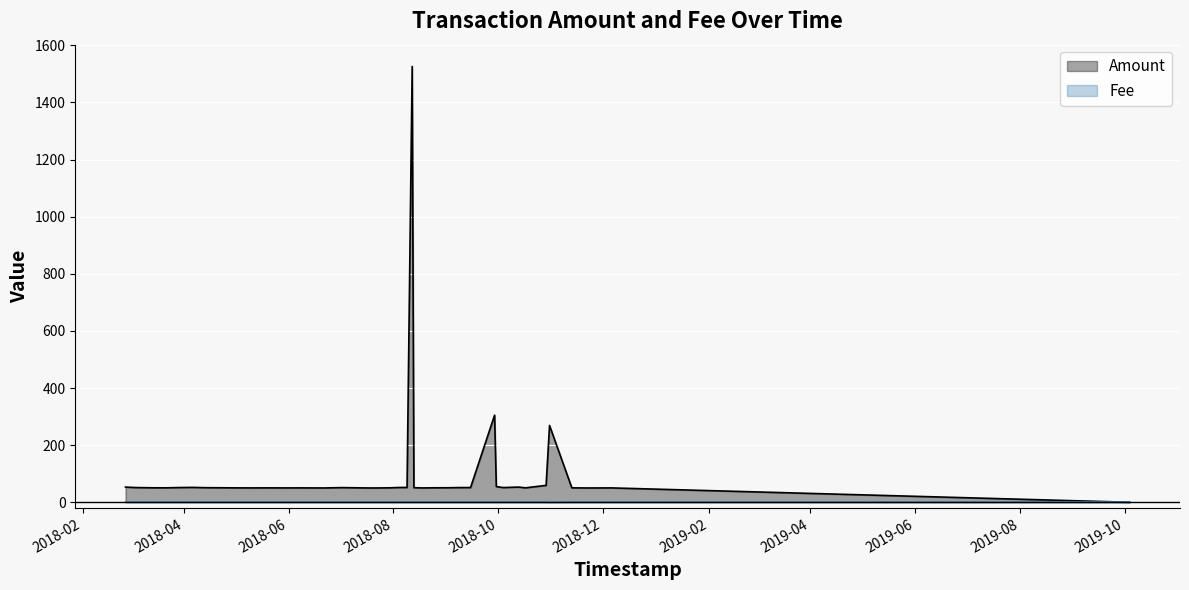

How many interior local valleys does the Amount series have?

9